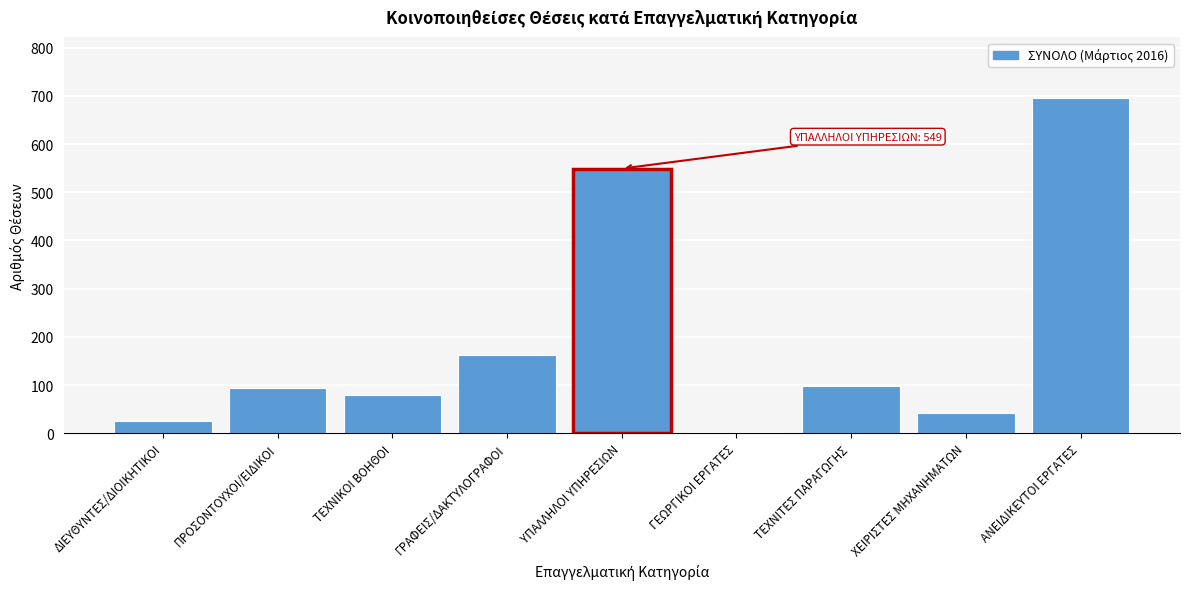

What is the sum of all values?

1749